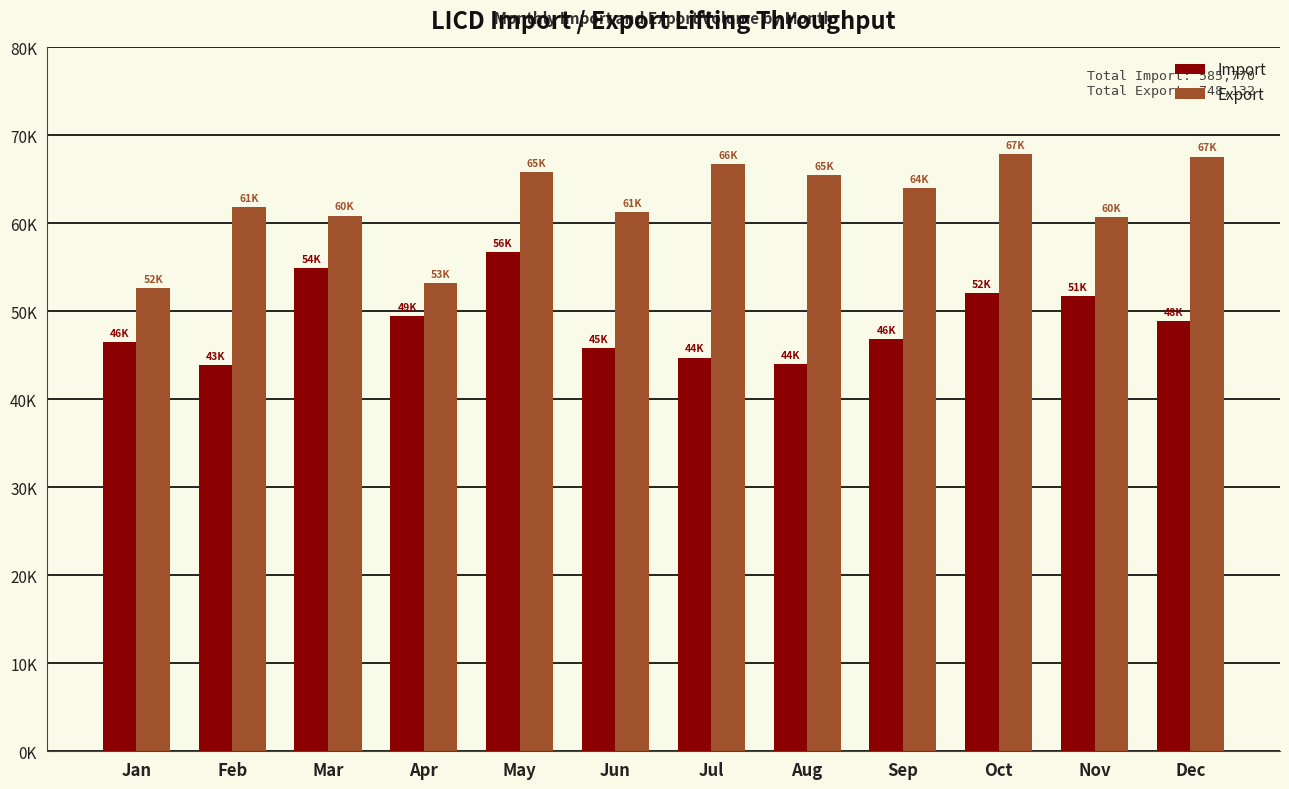

Reading left to right, transcribe all the data shown in this chart.

Import: Jan=46488	Feb=43925	Mar=54958	Apr=49494	May=56694	Jun=45794	Jul=44749	Aug=44030	Sep=46885	Oct=52048	Nov=51766	Dec=48939
Export: Jan=52616	Feb=61812	Mar=60889	Apr=53242	May=65791	Jun=61260	Jul=66747	Aug=65504	Sep=64020	Oct=67908	Nov=60740	Dec=67603